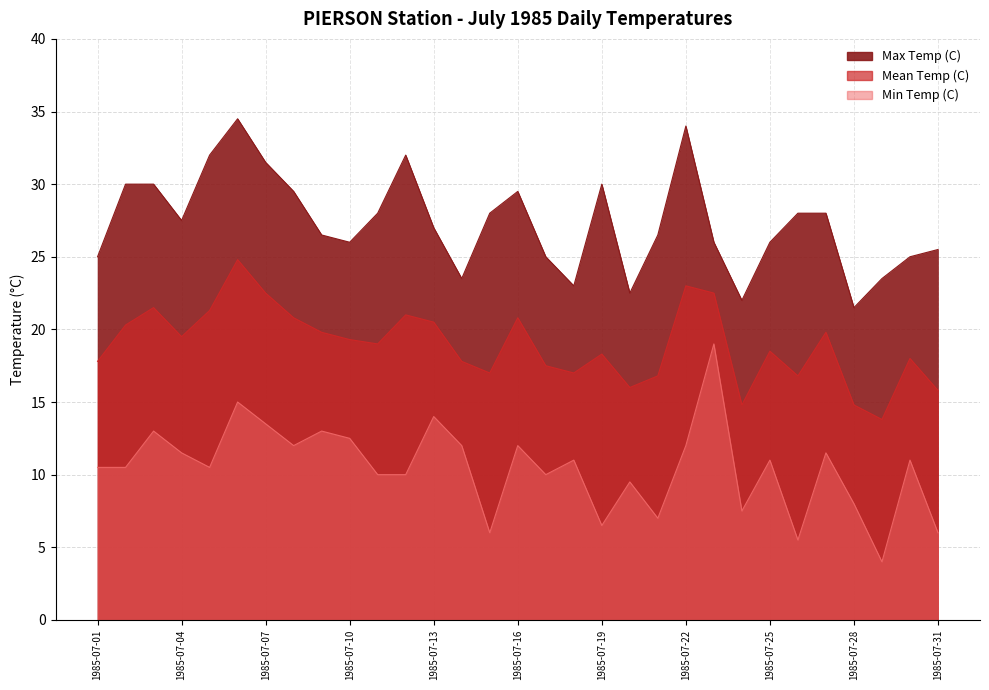

Which series has the widest spread of values?

Min Temp (C)